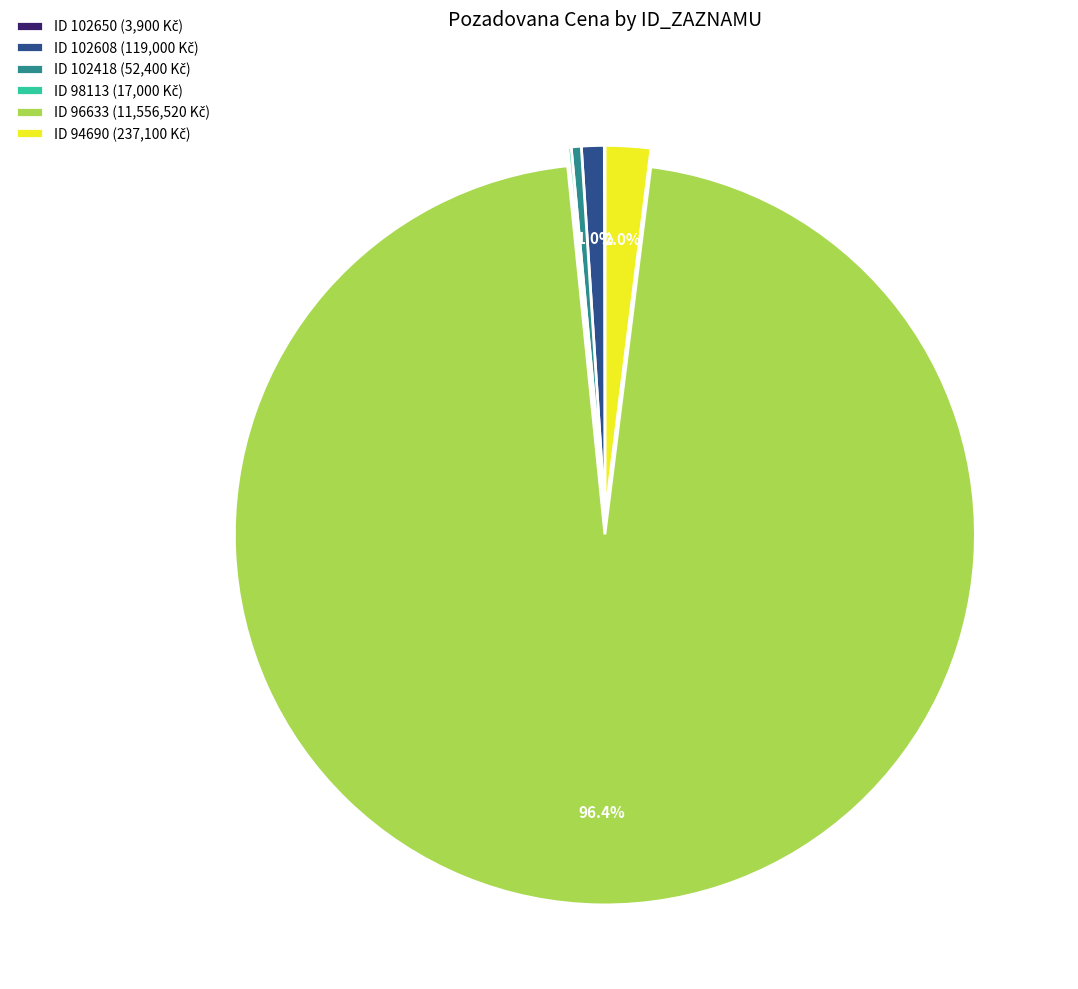

Does any single category account for the majority?

Yes